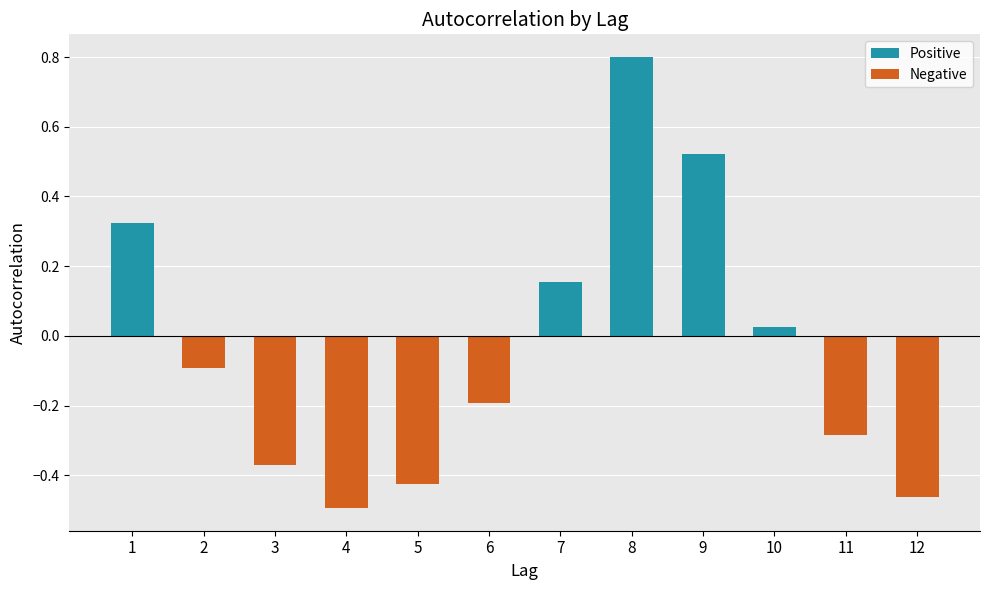

Does the chart contain stacked bars?

No